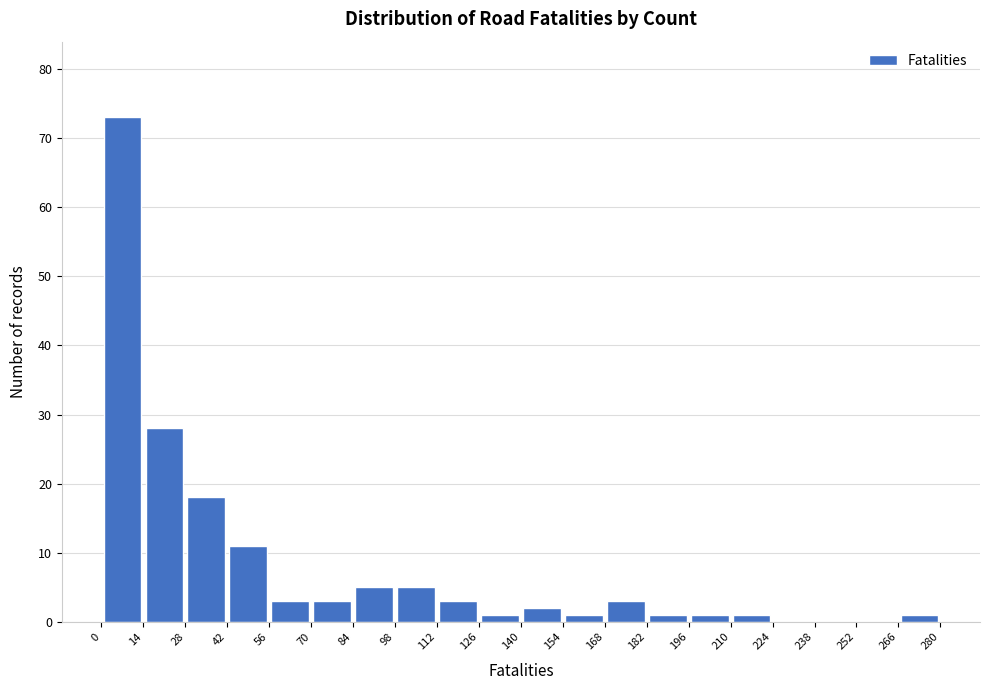

Reading left to right, transcribe this chart: for each bar, give the range it covers on the x-axis and its height. The values are not printed on the chart, so give them approximately, as read against the axis.

0 to 14: 73
14 to 28: 28
28 to 42: 18
42 to 56: 11
56 to 70: 3
70 to 84: 3
84 to 98: 5
98 to 112: 5
112 to 126: 3
126 to 140: 1
140 to 154: 2
154 to 168: 1
168 to 182: 3
182 to 196: 1
196 to 210: 1
210 to 224: 1
224 to 238: 0
238 to 252: 0
252 to 266: 0
266 to 280: 1